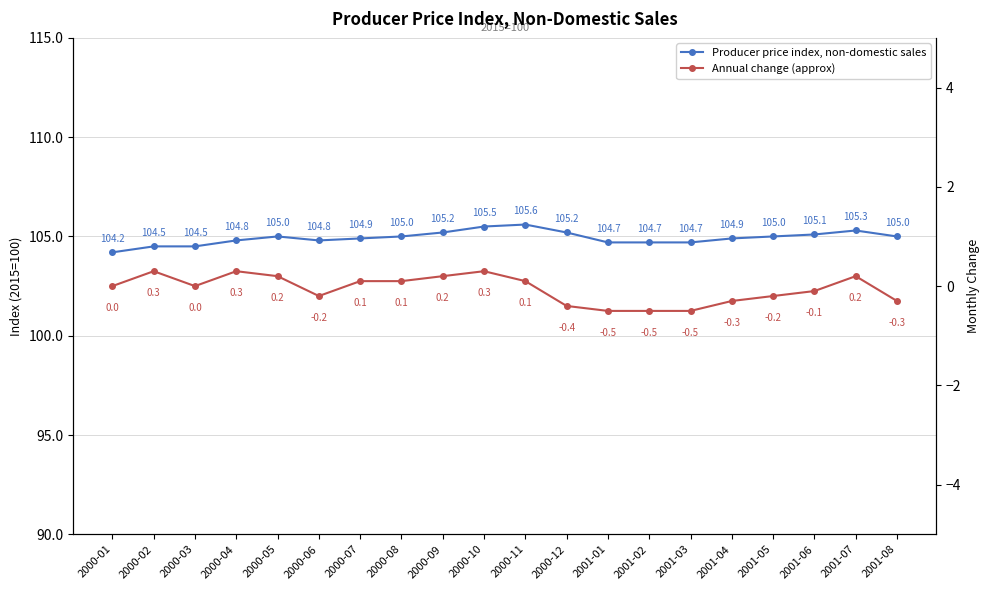

What is the sum of the Producer price index, non-domestic sales values at 2001-06 and 2001-07?

210.4